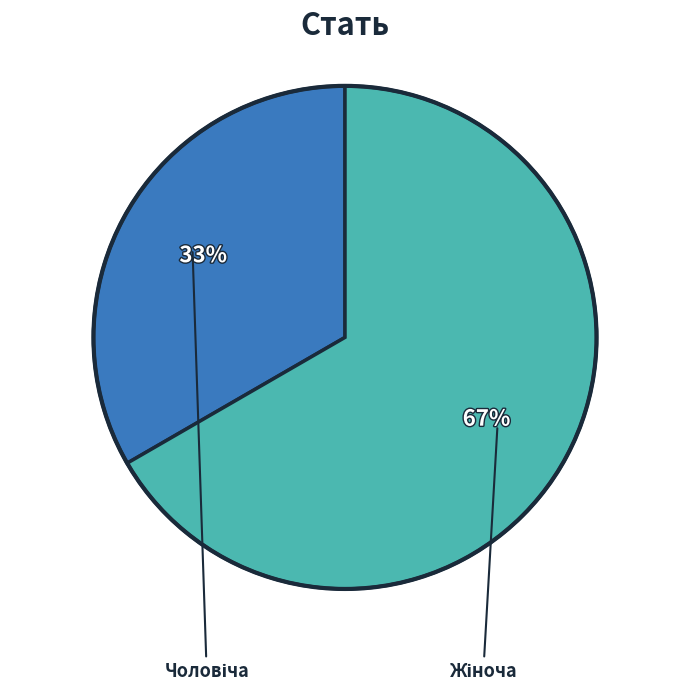

To the nearest percent, what is the average slice percentage?

50%